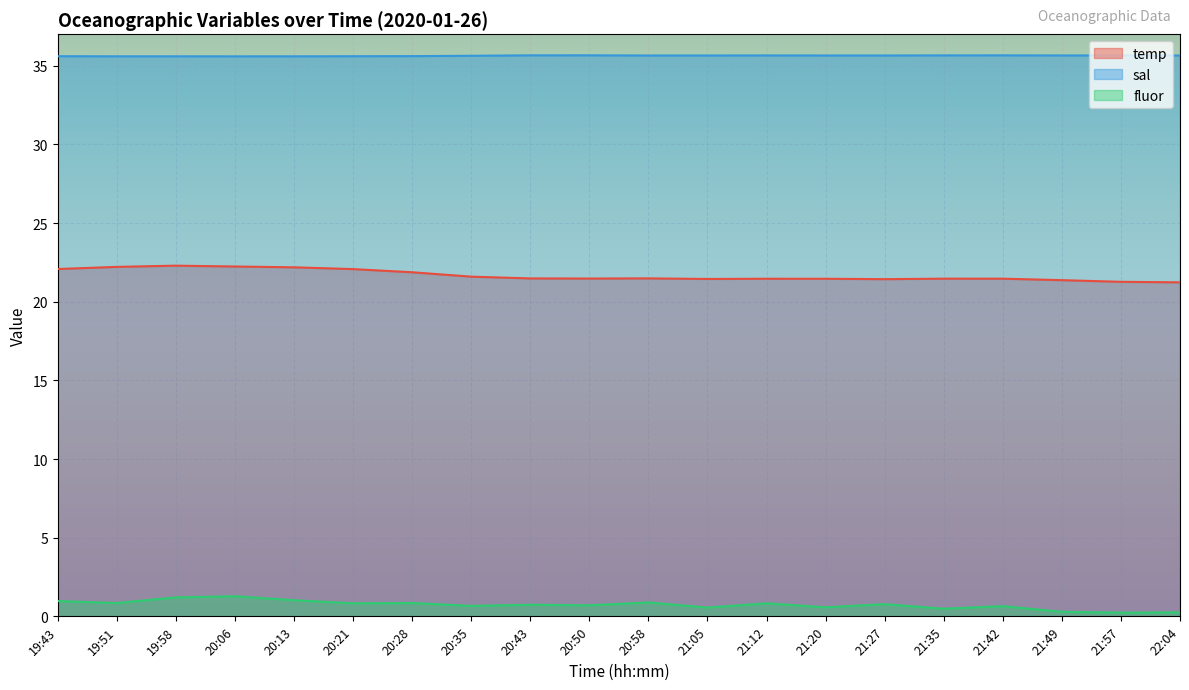

Which series has the widest spread of values?

temp